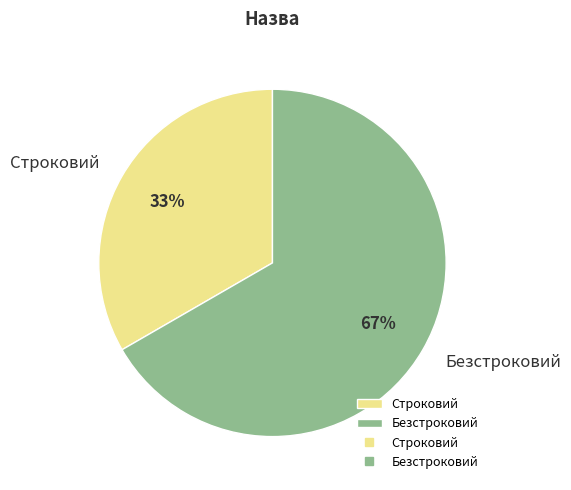

To the nearest percent, what portion does Строковий represent?

33%